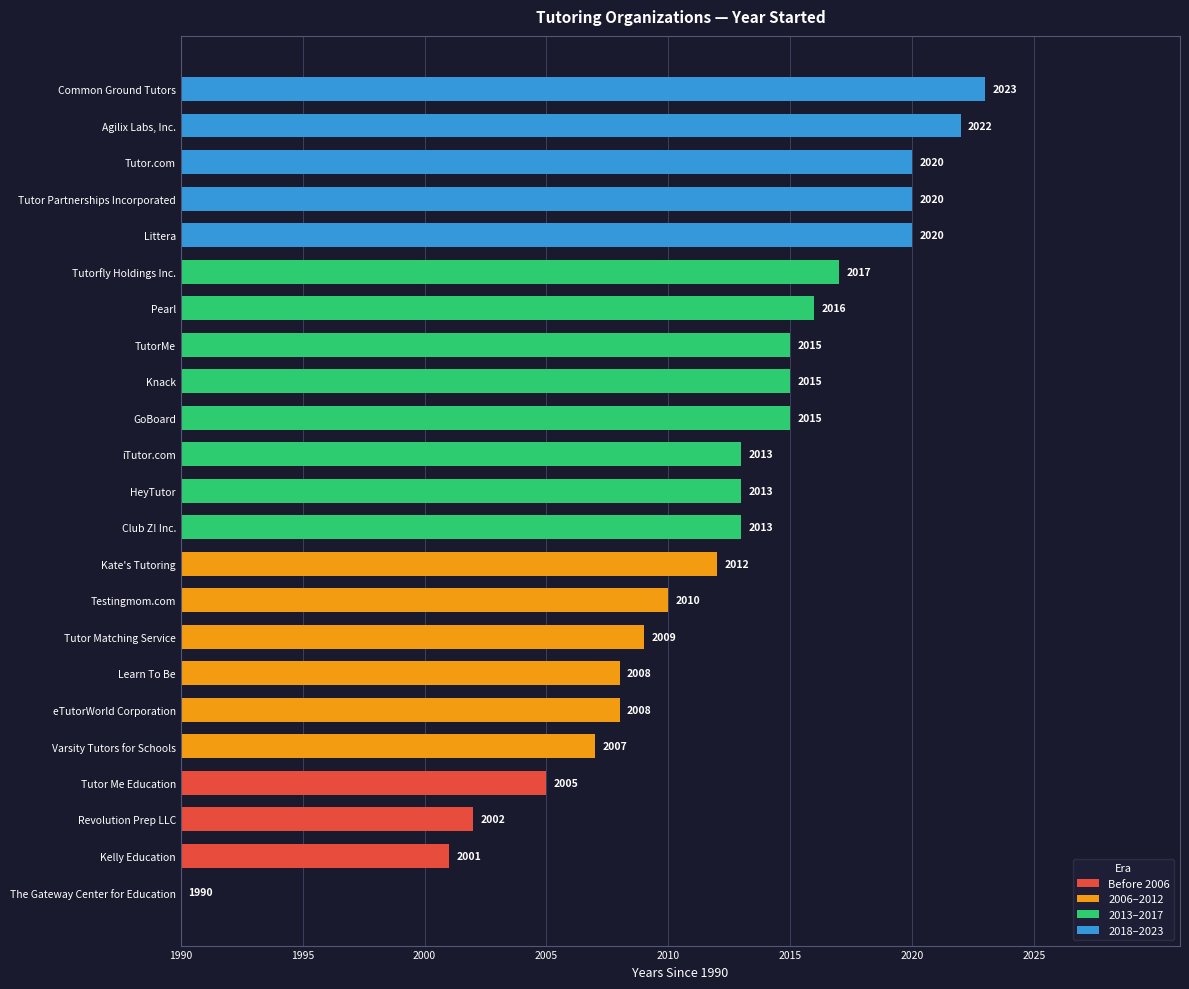

Are the bars horizontal?

Yes